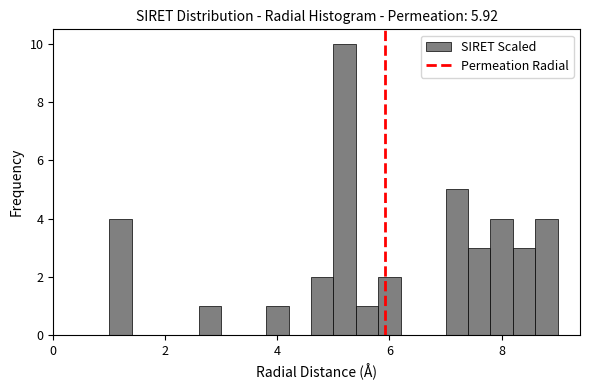

Around what value on the x-axis is the tallest bar? Give the approximate position of its centre, as read against the axis.

5.2